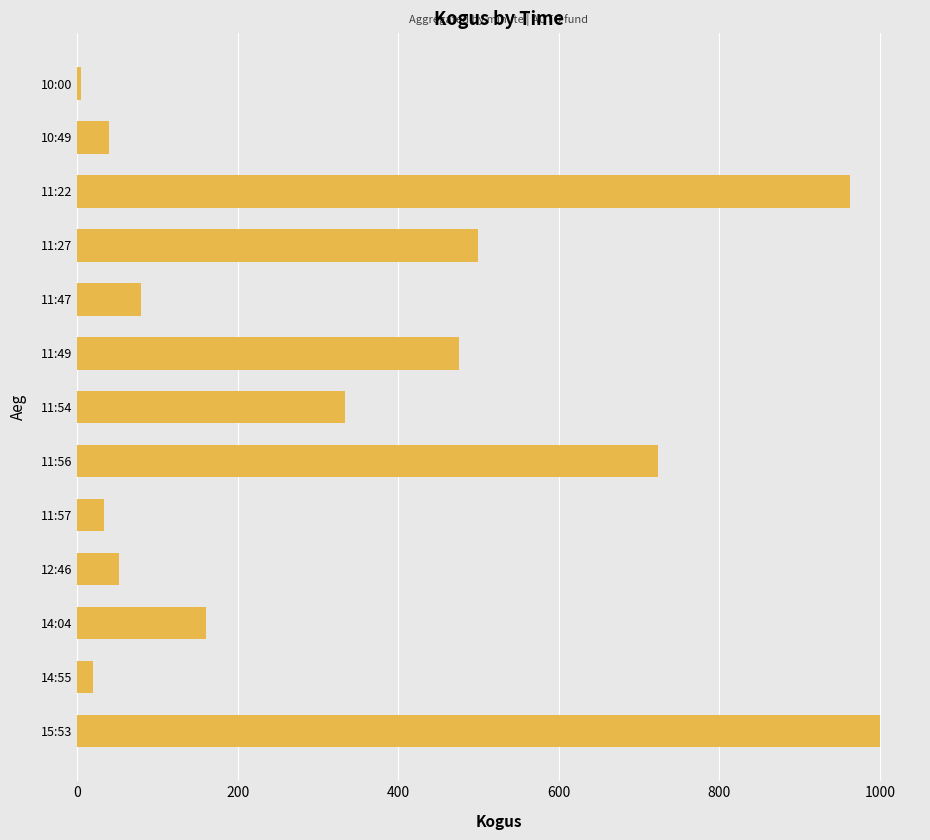

What is the average value?

337